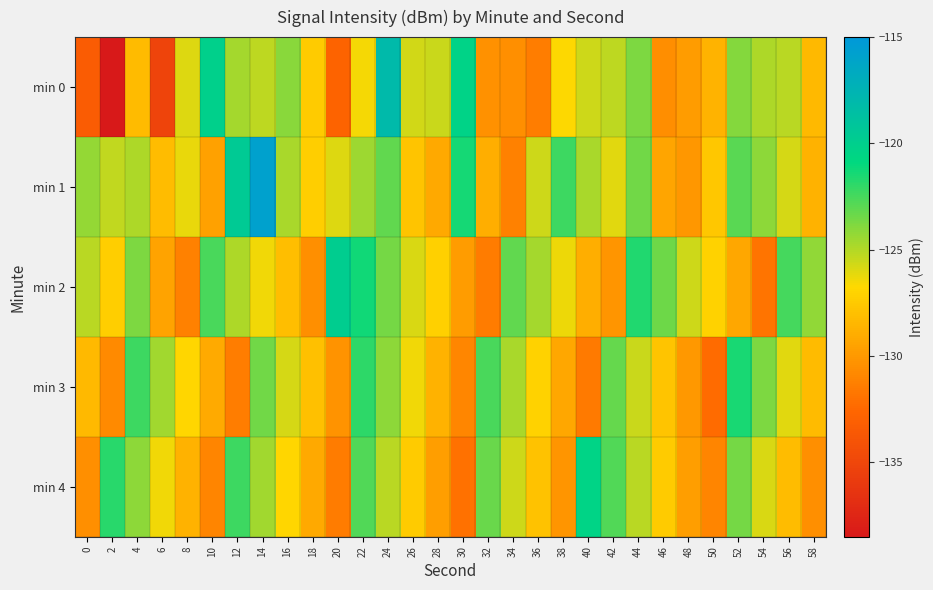

Which label corresponds to the smallest value in the chart?

2